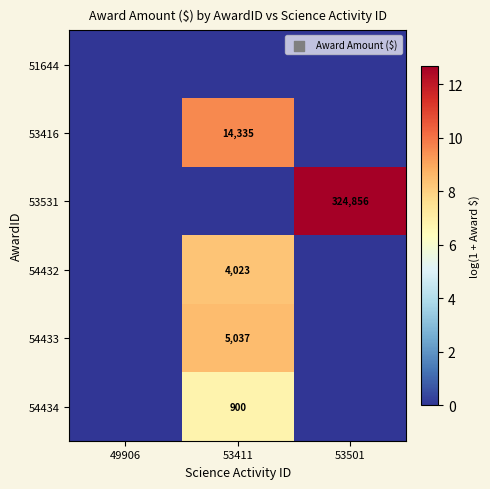

At which category is the sum across all series the highest?

53411